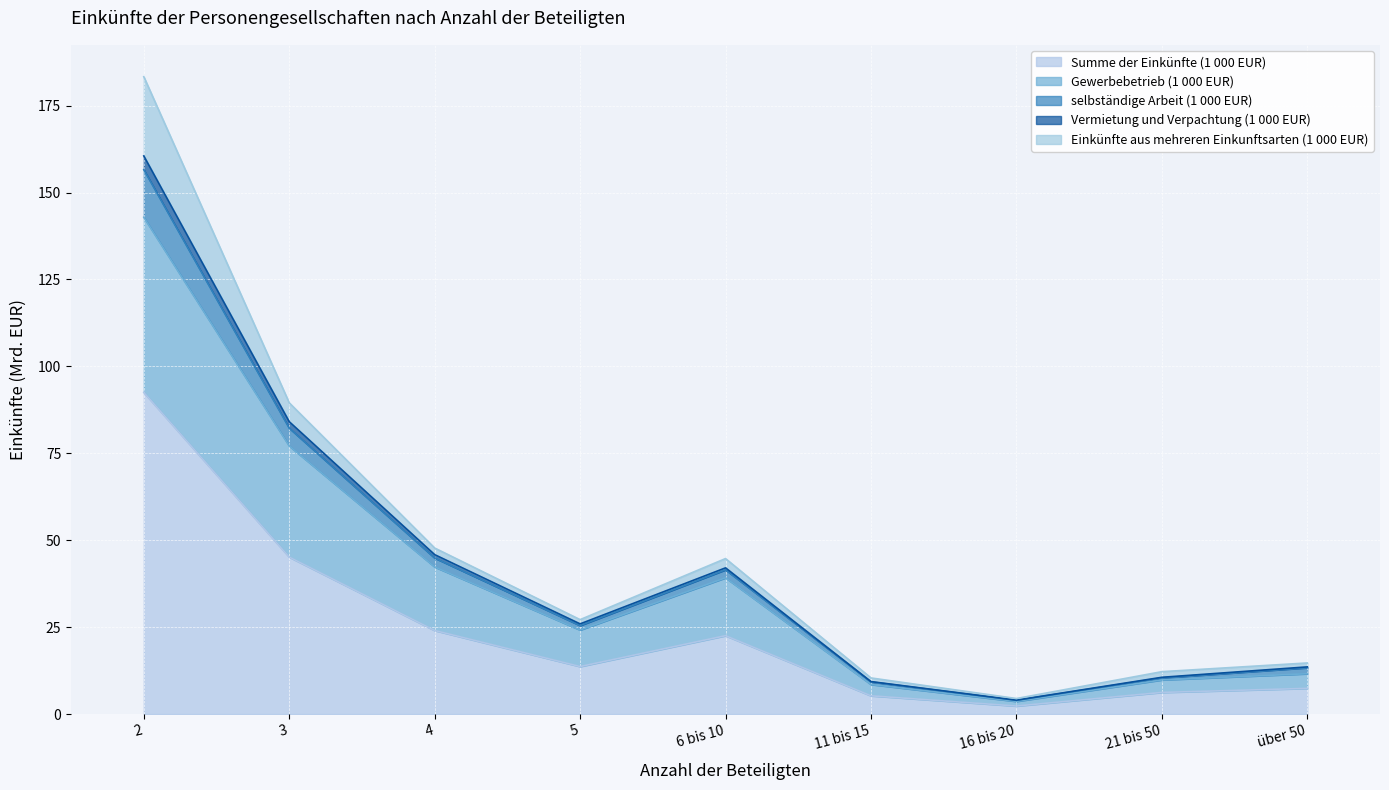

How many values in the Vermietung und Verpachtung (1 000 EUR) series are below 25?

4